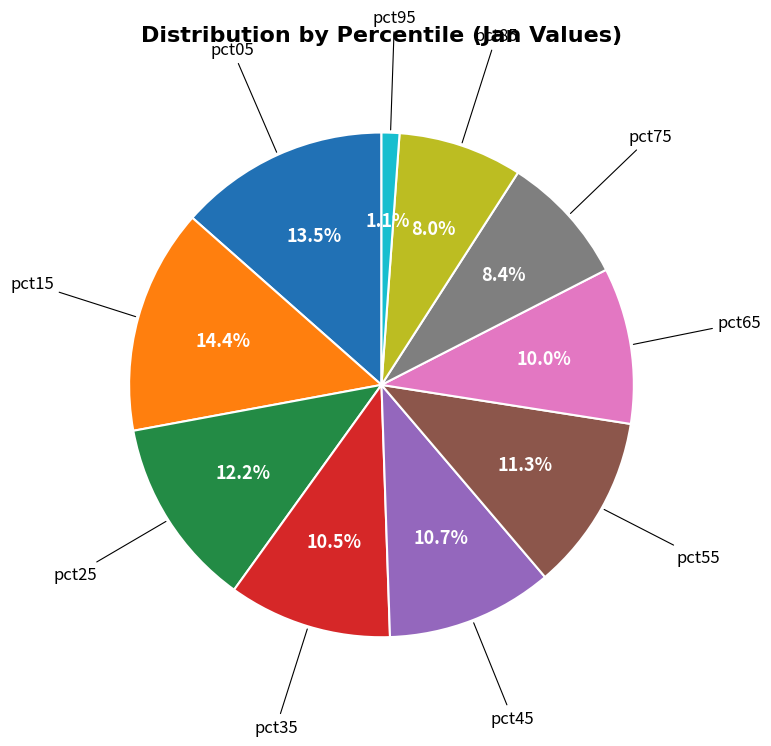

Does any single category account for the majority?

No